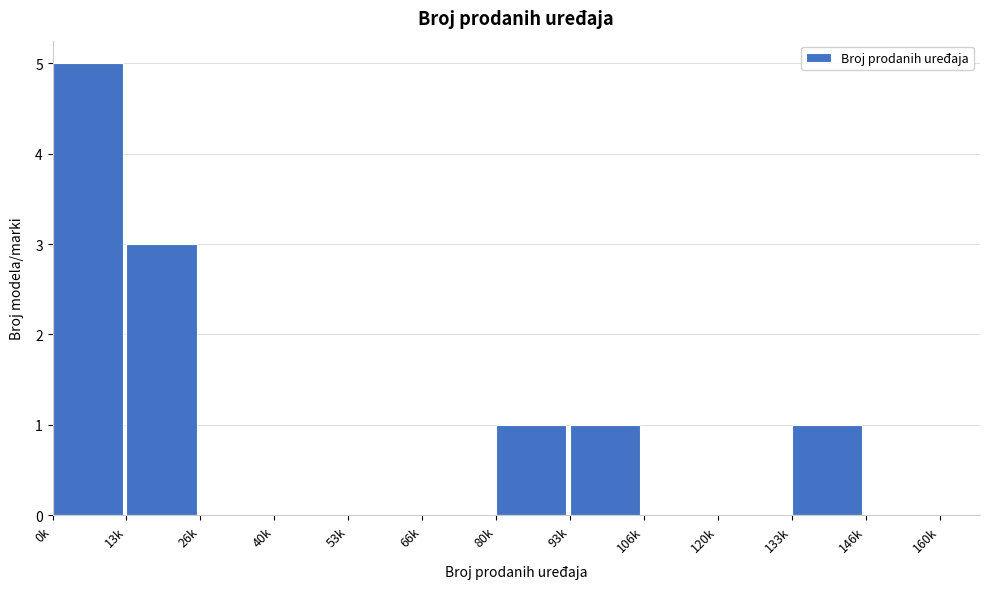

Reading left to right, extract all data points from this chart.

0k=5	13k=3	26k=0	40k=0	53k=0	66k=0	80k=1	93k=1	106k=0	120k=0	133k=1	146k=0